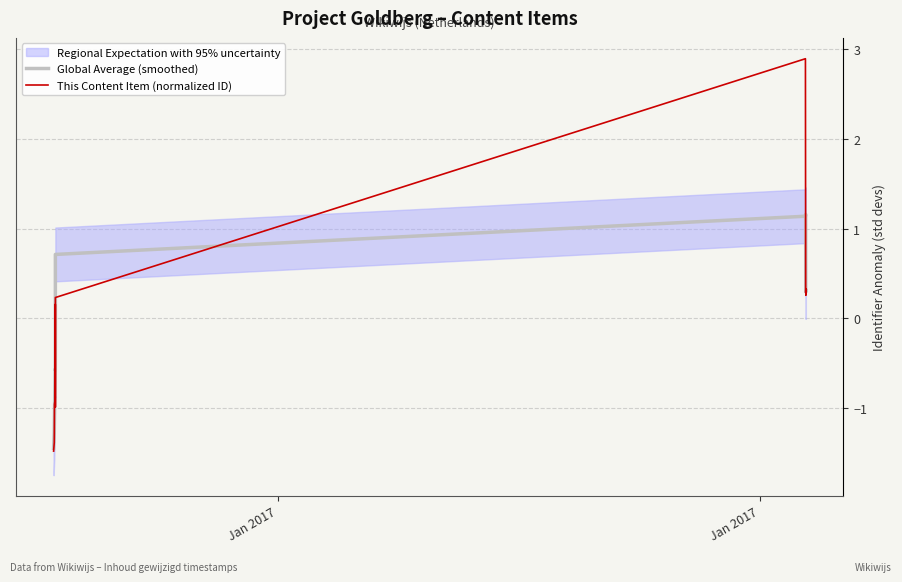

How many data points in This Content Item (normalized ID) are less than 0?

5